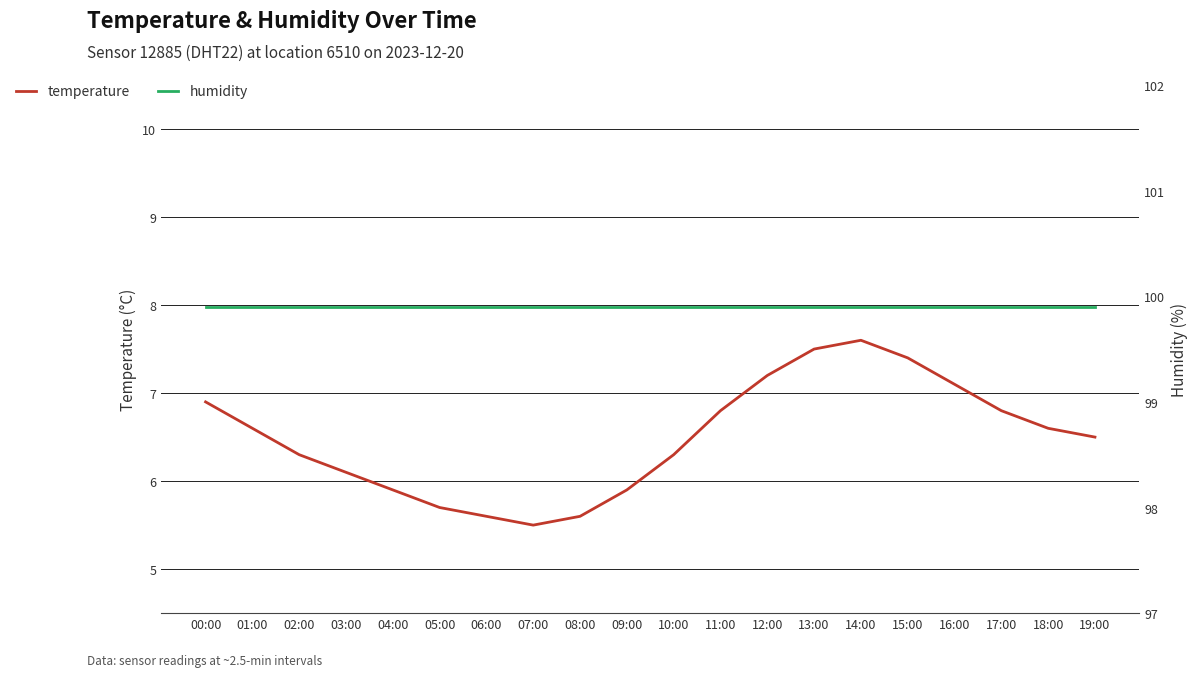

Reading left to right, extract all data points from this chart.

temperature: 00:00=6.9	01:00=6.6	02:00=6.3	03:00=6.1	04:00=5.9	05:00=5.7	06:00=5.6	07:00=5.5	08:00=5.6	09:00=5.9	10:00=6.3	11:00=6.8	12:00=7.2	13:00=7.5	14:00=7.6	15:00=7.4	16:00=7.1	17:00=6.8	18:00=6.6	19:00=6.5
humidity: 00:00=99.9	01:00=99.9	02:00=99.9	03:00=99.9	04:00=99.9	05:00=99.9	06:00=99.9	07:00=99.9	08:00=99.9	09:00=99.9	10:00=99.9	11:00=99.9	12:00=99.9	13:00=99.9	14:00=99.9	15:00=99.9	16:00=99.9	17:00=99.9	18:00=99.9	19:00=99.9